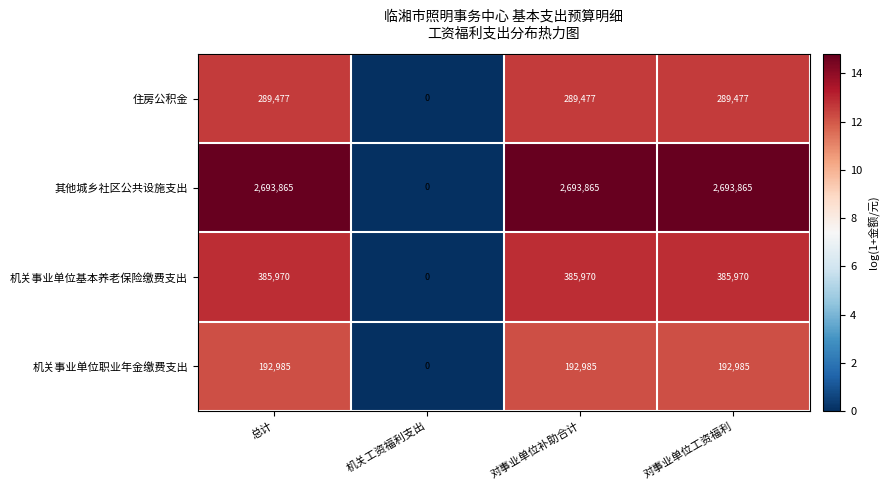

Which label corresponds to the smallest value in the chart?

机关工资福利支出